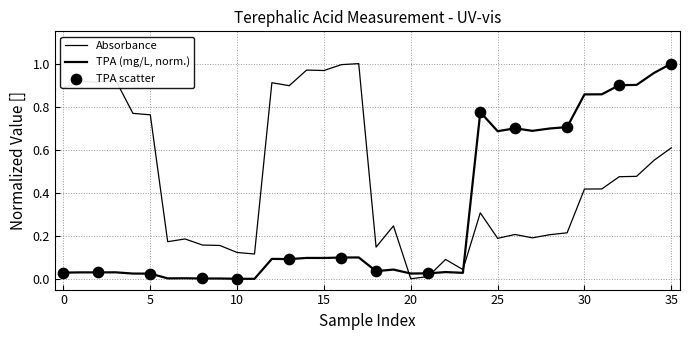

Which series has the largest total across all categories?

Absorbance